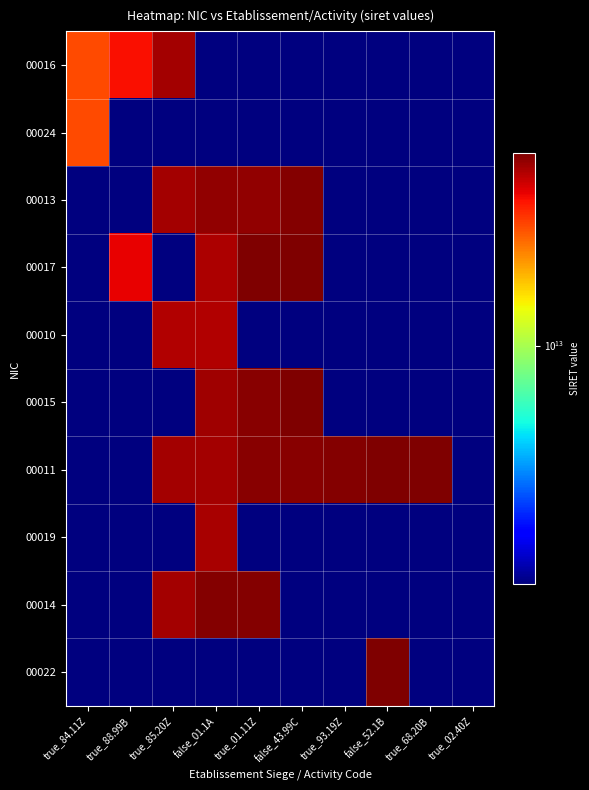

Which series has the largest total across all categories?

00011